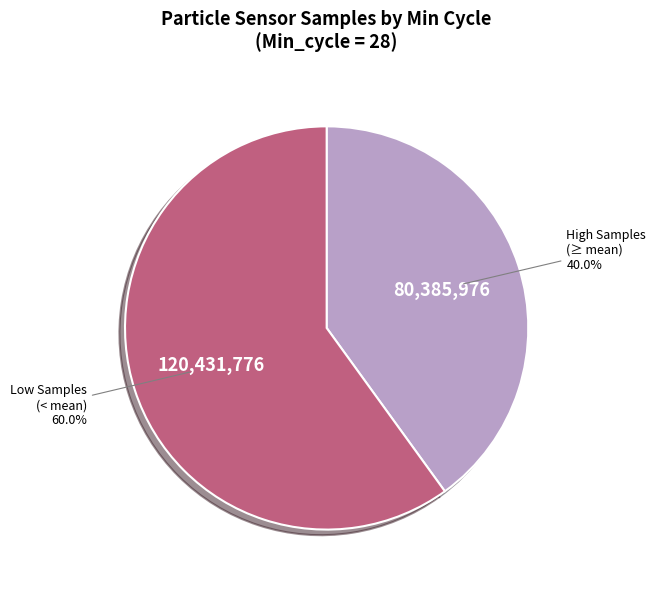

Is there any slice that represents more than half of the pie?

Yes